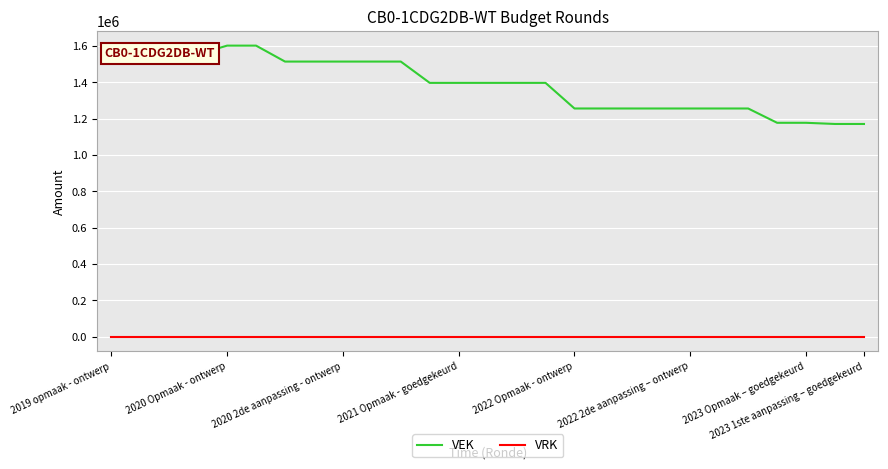

True or false: VRK and VEK cross at least once.

False